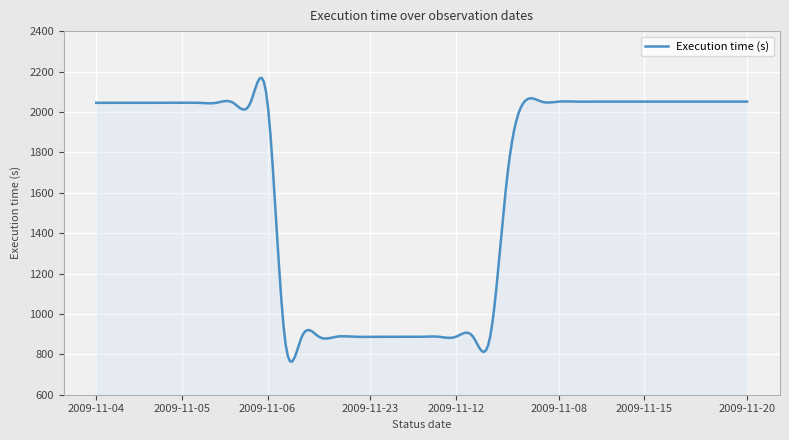

What is the minimum value shown in the chart?

764.2